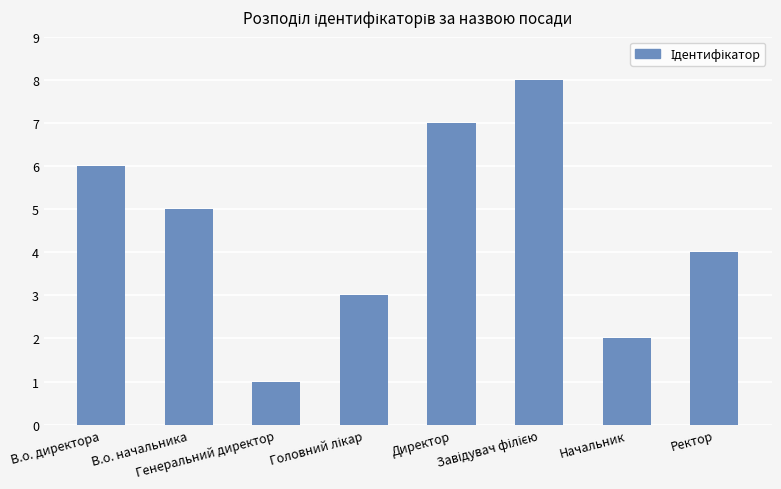

Read the value at Генеральний директор.

1